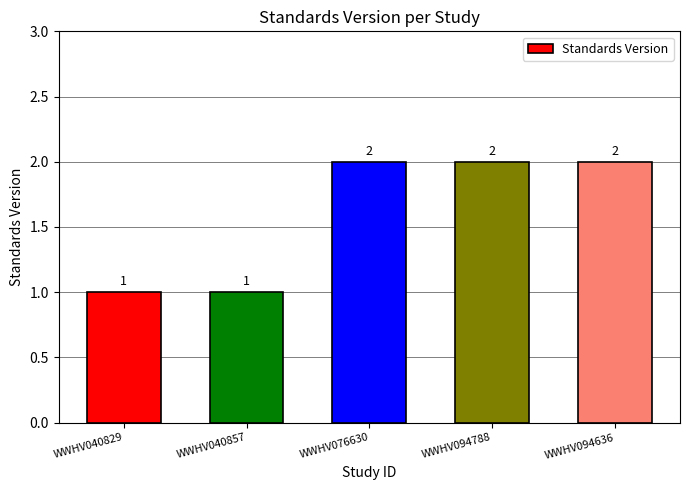

What is the ratio of the value at WWHV094636 to the value at WWHV094788?

1.0